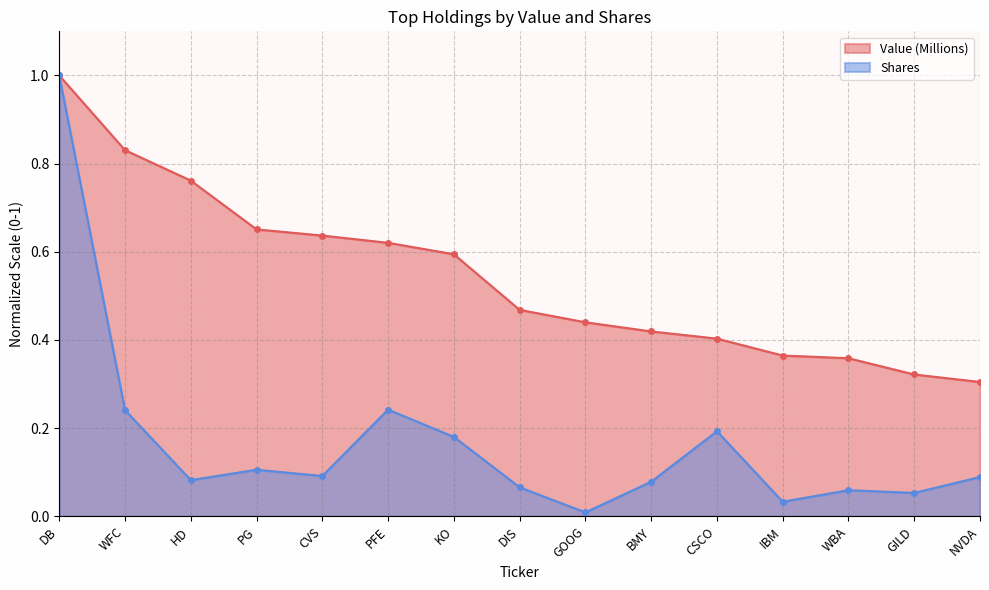

Reading left to right, list all the values displayed in this chart.

Value (Millions): 1.0	0.8	0.8	0.7	0.6	0.6	0.6	0.5	0.4	0.4	0.4	0.4	0.4	0.3	0.3
Shares: 1.0	0.2	0.1	0.1	0.1	0.2	0.2	0.1	0.0	0.1	0.2	0.0	0.1	0.1	0.1